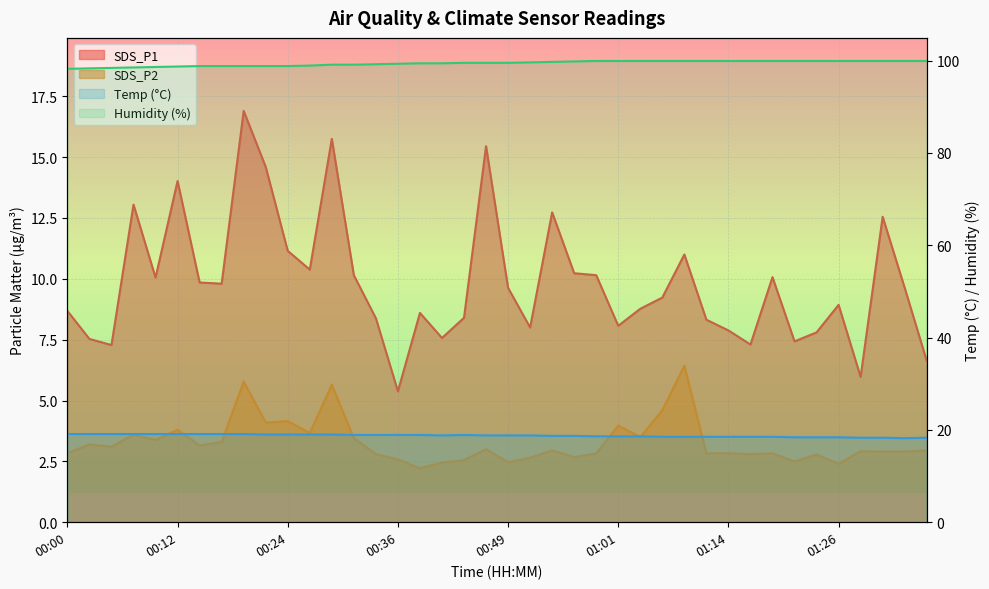

What is the approximate value of SDS_P2 at 00:19?

5.8